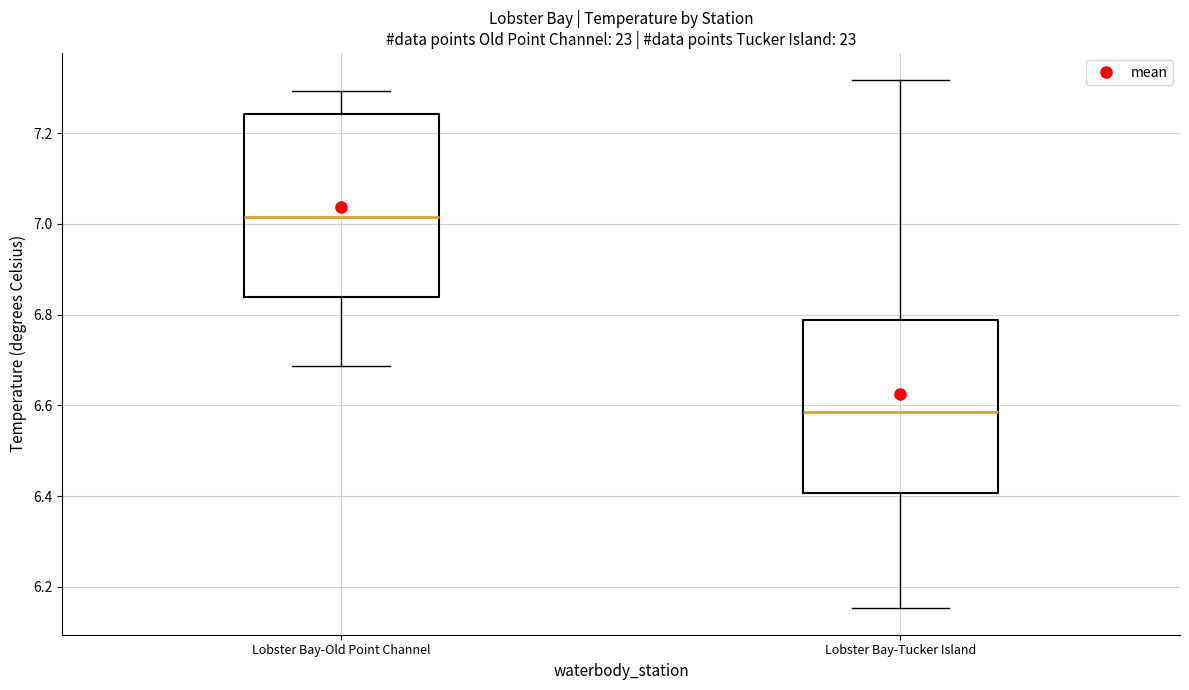

Which box is the tallest, from its lower edge to its upper edge?

Lobster Bay-Old Point Channel